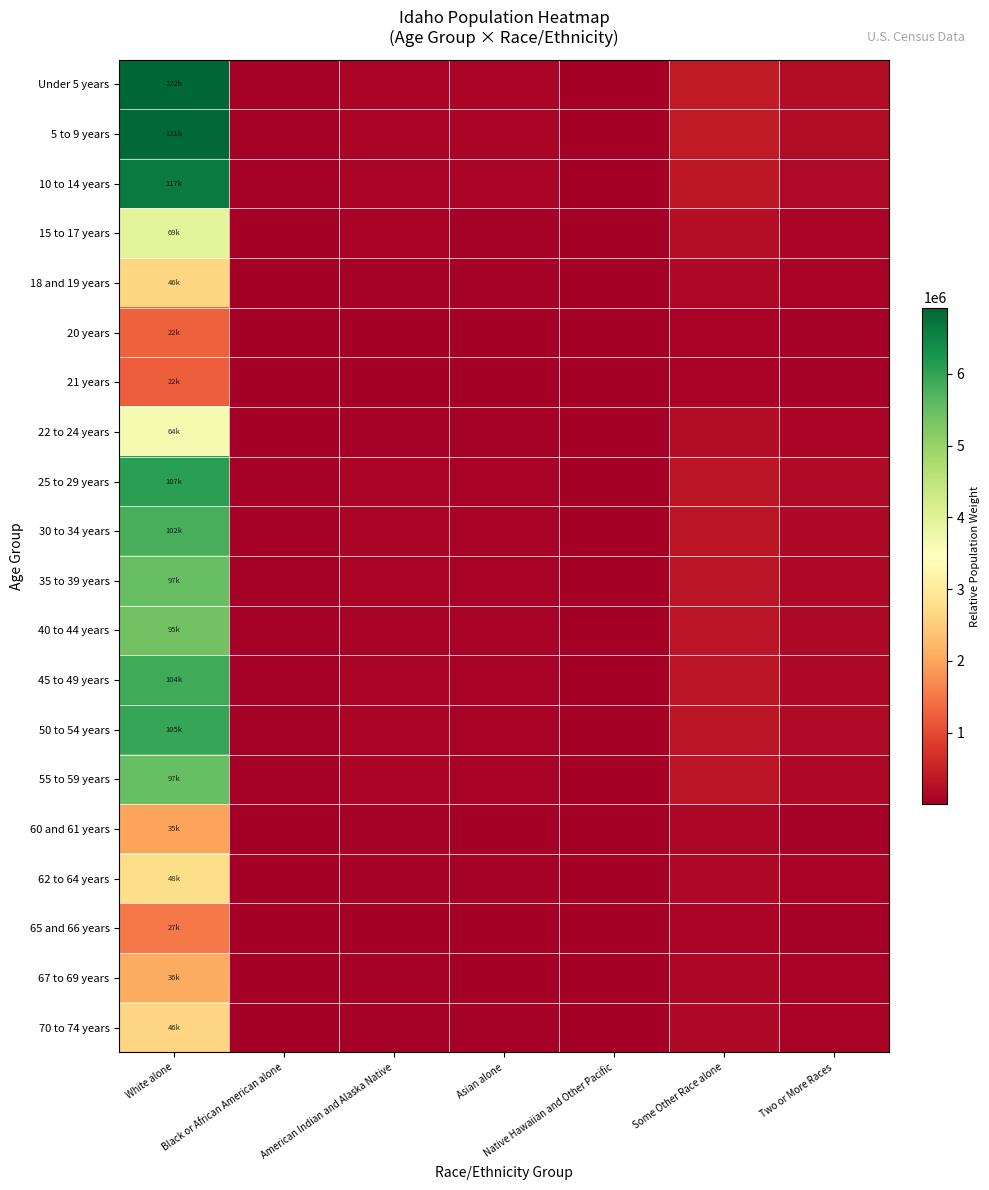

Reading right to left, transcribe all the data shown in this chart.

Under 5 years: Two or More Races=192942.1	Some Other Race alone=394075.7	Native Hawaiian and Other Pacific=11481.9	Asian alone=94496.3	American Indian and Alaska Native=106250.7	Black or African American alone=48613.4	White alone=6920282.1
5 to 9 years: Two or More Races=192027.9	Some Other Race alone=392208.4	Native Hawaiian and Other Pacific=11427.5	Asian alone=94048.5	American Indian and Alaska Native=105747.3	Black or African American alone=48383.0	White alone=6887491.3
10 to 14 years: Two or More Races=185309.8	Some Other Race alone=378487.0	Native Hawaiian and Other Pacific=11027.7	Asian alone=90758.3	American Indian and Alaska Native=102047.7	Black or African American alone=46690.4	White alone=6646532.8
15 to 17 years: Two or More Races=109565.0	Some Other Race alone=223781.6	Native Hawaiian and Other Pacific=6520.2	Asian alone=53661.1	American Indian and Alaska Native=60336.0	Black or African American alone=27605.8	White alone=3929782.8
18 and 19 years: Two or More Races=73216.0	Some Other Race alone=149540.5	Native Hawaiian and Other Pacific=4357.0	Asian alone=35858.7	American Indian and Alaska Native=40319.1	Black or African American alone=18447.4	White alone=2626049.6
20 years: Two or More Races=35181.2	Some Other Race alone=71856.1	Native Hawaiian and Other Pacific=2093.6	Asian alone=17230.5	American Indian and Alaska Native=19373.8	Black or African American alone=8864.2	White alone=1261849.6
21 years: Two or More Races=34503.1	Some Other Race alone=70471.0	Native Hawaiian and Other Pacific=2053.3	Asian alone=16898.4	American Indian and Alaska Native=19000.4	Black or African American alone=8693.3	White alone=1237526.4
22 to 24 years: Two or More Races=101767.9	Some Other Race alone=207856.4	Native Hawaiian and Other Pacific=6056.2	Asian alone=49842.4	American Indian and Alaska Native=56042.3	Black or African American alone=25641.3	White alone=3650123.2
25 to 29 years: Two or More Races=169115.1	Some Other Race alone=345410.1	Native Hawaiian and Other Pacific=10063.9	Asian alone=82826.7	American Indian and Alaska Native=93129.5	Black or African American alone=42610.0	White alone=6065675.1
30 to 34 years: Two or More Races=161980.3	Some Other Race alone=330837.6	Native Hawaiian and Other Pacific=9639.4	Asian alone=79332.3	American Indian and Alaska Native=89200.5	Black or African American alone=40812.3	White alone=5809770.4
35 to 39 years: Two or More Races=153446.5	Some Other Race alone=313407.5	Native Hawaiian and Other Pacific=9131.5	Asian alone=75152.7	American Indian and Alaska Native=84501.0	Black or African American alone=38662.1	White alone=5503684.9
40 to 44 years: Two or More Races=150149.2	Some Other Race alone=306673.0	Native Hawaiian and Other Pacific=8935.3	Asian alone=73537.8	American Indian and Alaska Native=82685.2	Black or African American alone=37831.4	White alone=5385422.1
45 to 49 years: Two or More Races=164086.1	Some Other Race alone=335138.5	Native Hawaiian and Other Pacific=9764.7	Asian alone=80363.6	American Indian and Alaska Native=90360.1	Black or African American alone=41342.9	White alone=5885297.3
50 to 54 years: Two or More Races=166331.2	Some Other Race alone=339724.1	Native Hawaiian and Other Pacific=9898.3	Asian alone=81463.2	American Indian and Alaska Native=91596.5	Black or African American alone=41908.5	White alone=5965825.1
55 to 59 years: Two or More Races=153687.3	Some Other Race alone=313899.4	Native Hawaiian and Other Pacific=9145.8	Asian alone=75270.7	American Indian and Alaska Native=84633.6	Black or African American alone=38722.8	White alone=5512323.1
60 and 61 years: Two or More Races=55653.9	Some Other Race alone=113670.7	Native Hawaiian and Other Pacific=3311.9	Asian alone=27257.4	American Indian and Alaska Native=30647.9	Black or African American alone=14022.5	White alone=1996147.8
62 to 64 years: Two or More Races=76356.4	Some Other Race alone=155954.6	Native Hawaiian and Other Pacific=4543.9	Asian alone=37396.7	American Indian and Alaska Native=42048.5	Black or African American alone=19238.6	White alone=2738686.4
65 and 66 years: Two or More Races=42959.3	Some Other Race alone=87742.5	Native Hawaiian and Other Pacific=2556.5	Asian alone=21040.0	American Indian and Alaska Native=23657.1	Black or African American alone=10824.0	White alone=1540827.2
67 to 69 years: Two or More Races=57539.4	Some Other Race alone=117521.8	Native Hawaiian and Other Pacific=3424.1	Asian alone=28180.8	American Indian and Alaska Native=31686.2	Black or African American alone=14497.5	White alone=2063775.3
70 to 74 years: Two or More Races=73052.8	Some Other Race alone=149207.2	Native Hawaiian and Other Pacific=4347.3	Asian alone=35778.7	American Indian and Alaska Native=40229.3	Black or African American alone=18406.3	White alone=2620196.2